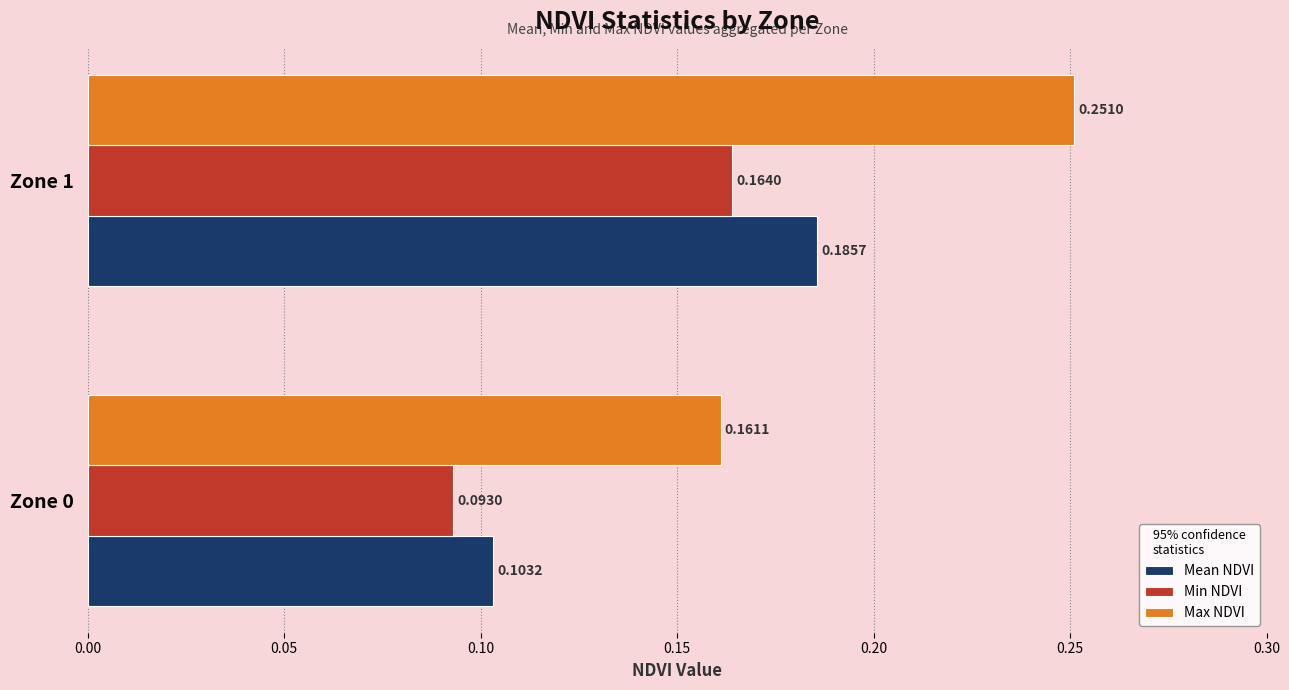

List the series in order of their overall mean, lowest first.

Min NDVI, Mean NDVI, Max NDVI